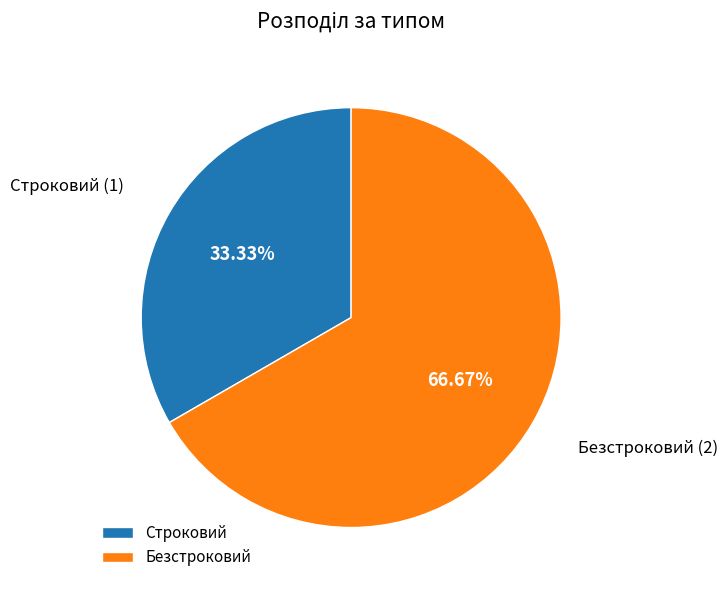

Count the number of slices in the pie.

2